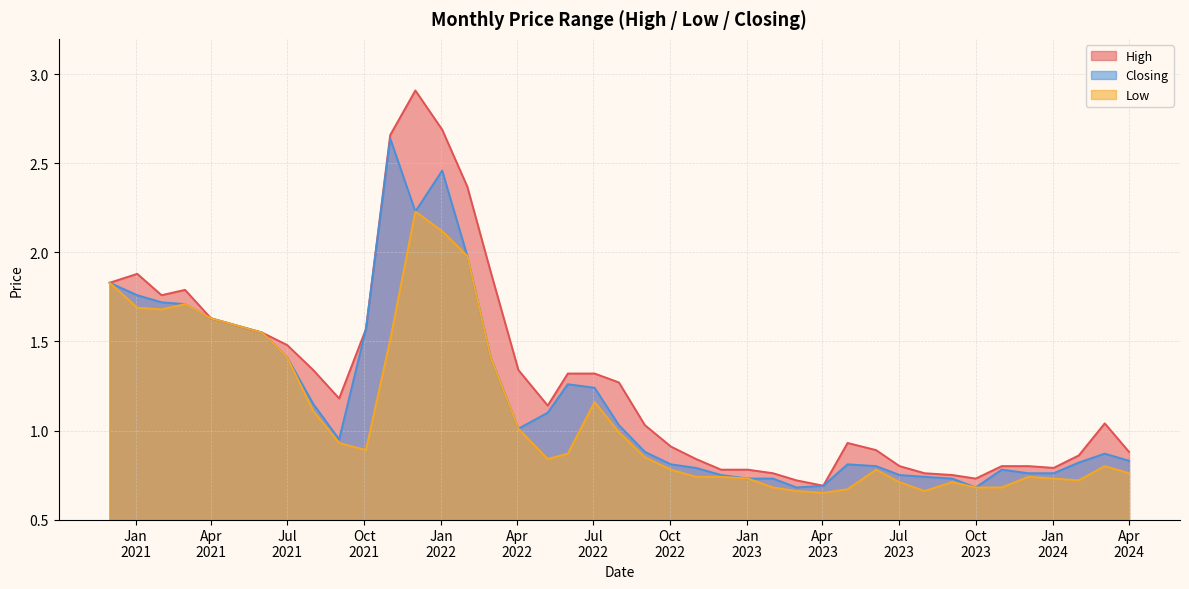

What is the spread (max minus min) of values at 01/09/2022?

0.2